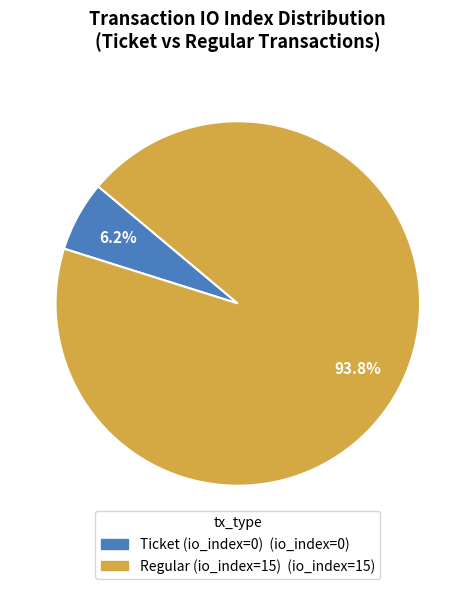

Which has a higher value, Regular (io_index=15) or Ticket (io_index=0)?

Regular (io_index=15)